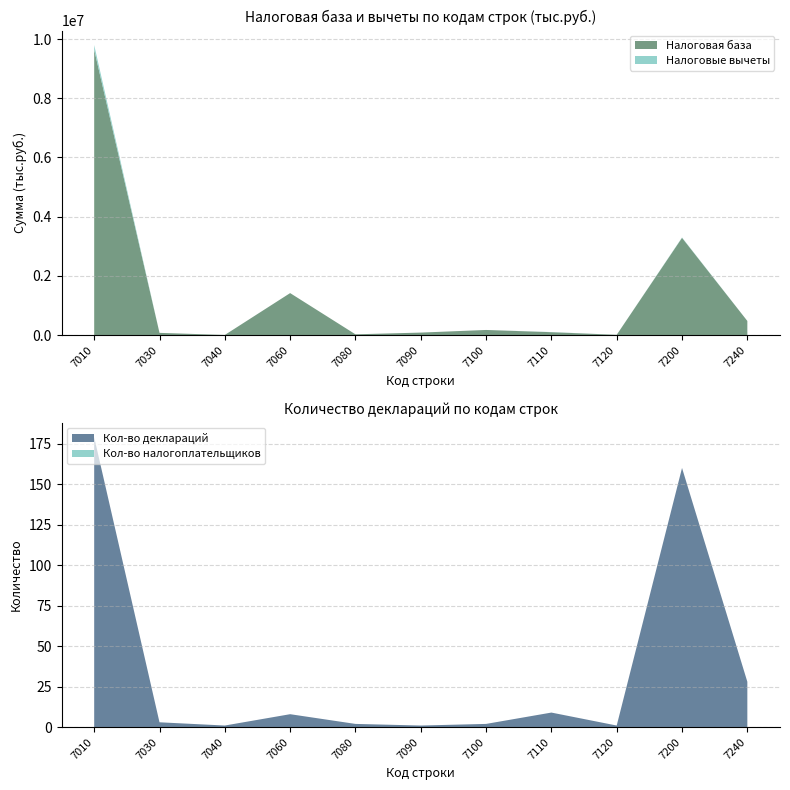

Reading left to right, what are all the values shown in this chart?

Налоговая база: 7010=9641394	7030=72235	7040=1435	7060=1415994	7080=23273	7090=81534	7100=170283	7110=95185	7120=6476	7200=3283962	7240=474085
Налоговые вычеты: 7010=156373	7030=0	7040=0	7060=0	7080=0	7090=0	7100=0	7110=4131	7120=0	7200=11400	7240=0
Кол-во деклараций: 7010=179	7030=3	7040=1	7060=8	7080=2	7090=1	7100=2	7110=9	7120=1	7200=160	7240=28
Кол-во налогоплательщиков: 7010=0	7030=0	7040=0	7060=0	7080=0	7090=0	7100=0	7110=0	7120=0	7200=0	7240=0